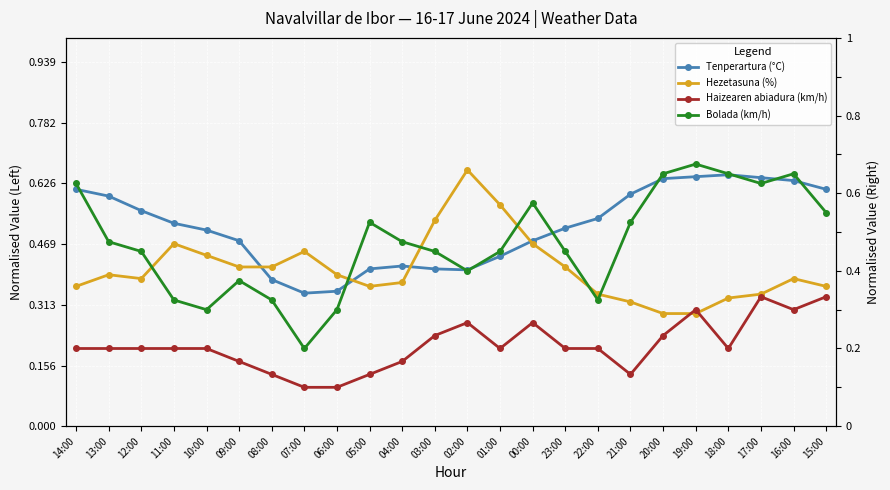

Which series ends up on top after the final intersection of Tenperartura (°C) and Bolada (km/h)?

Tenperartura (°C)